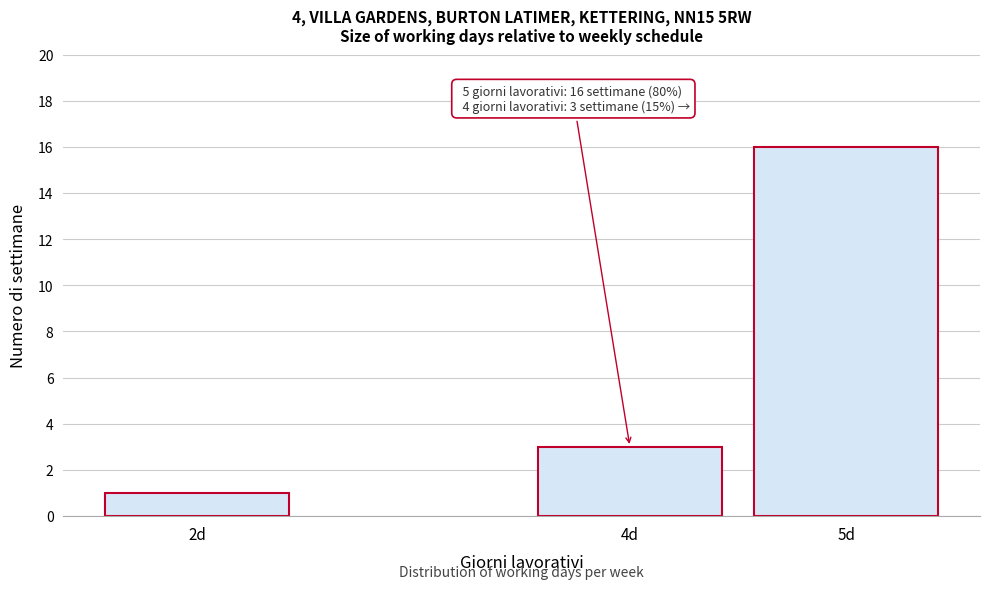

Reading right to left, extract all data points from this chart.

16	3	1